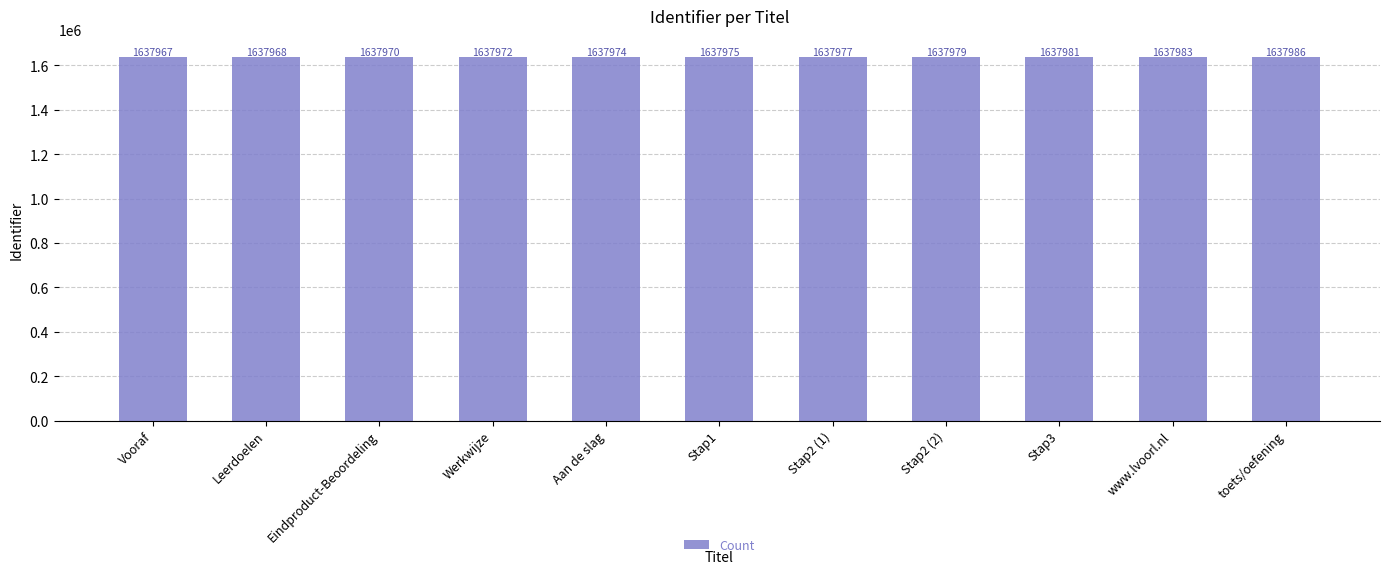

Reading right to left, extract all data points from this chart.

toets/oefening=1637986	www.lvoorl.nl=1637983	Stap3=1637981	Stap2 (2)=1637979	Stap2 (1)=1637977	Stap1=1637975	Aan de slag=1637974	Werkwijze=1637972	Eindproduct-Beoordeling=1637970	Leerdoelen=1637968	Vooraf=1637967